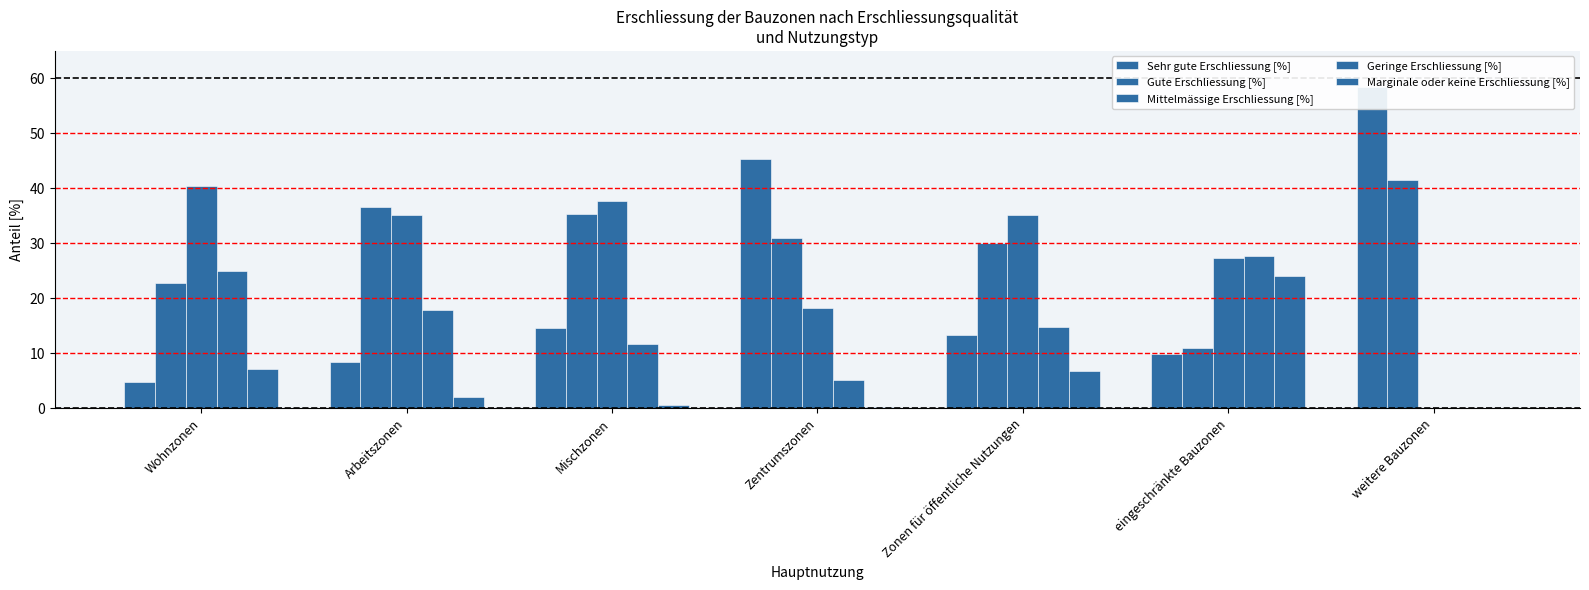

At how many categories does at least one series exceed 33?

6